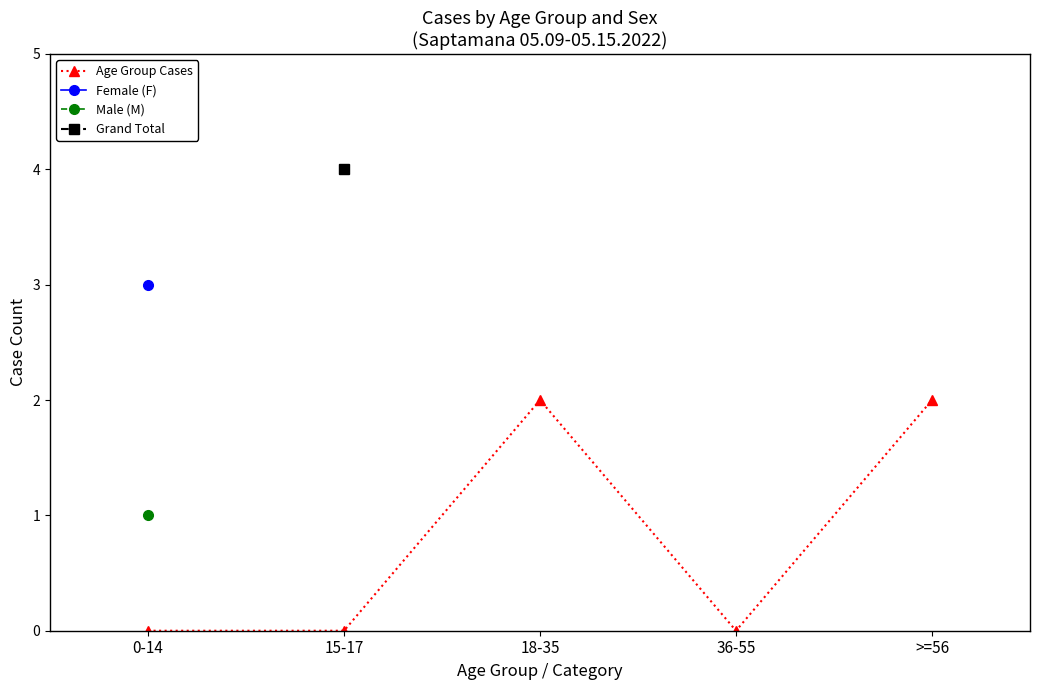

How many interior local peaks (higher than both neighbors) does the data have?

1